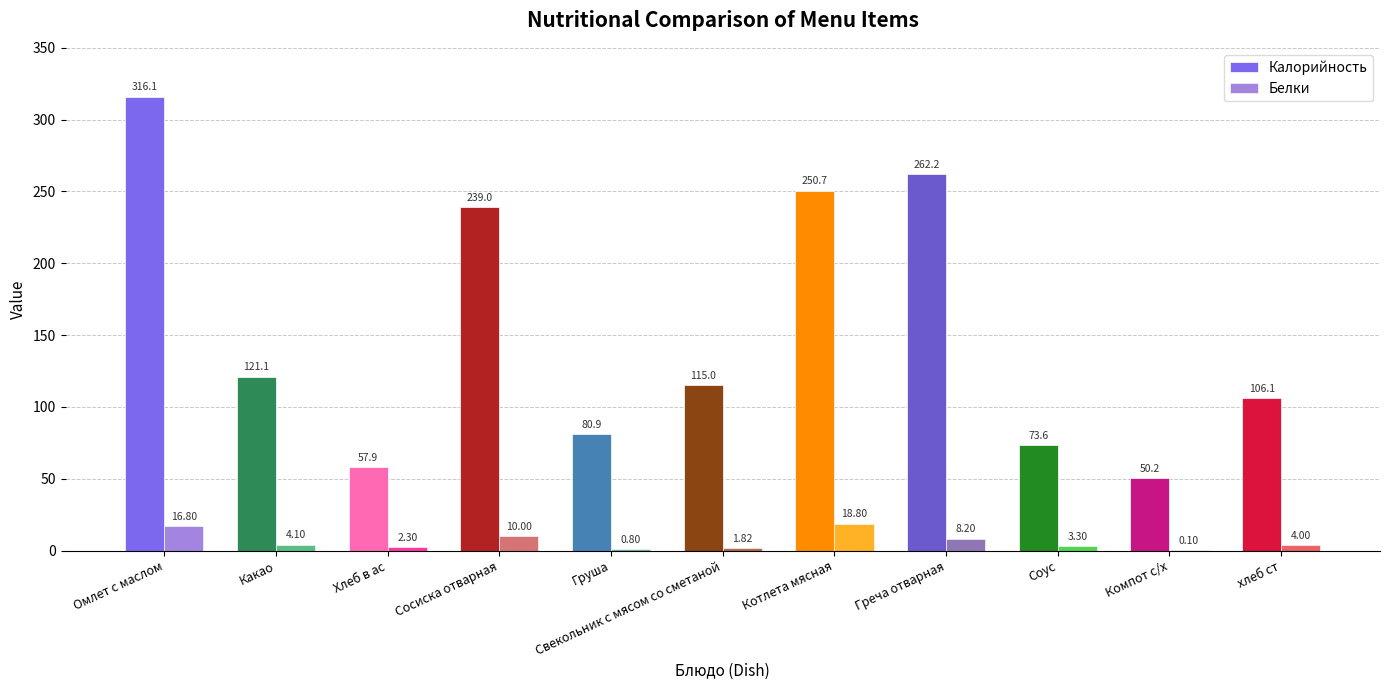

What position from the left is Греча отварная?

8